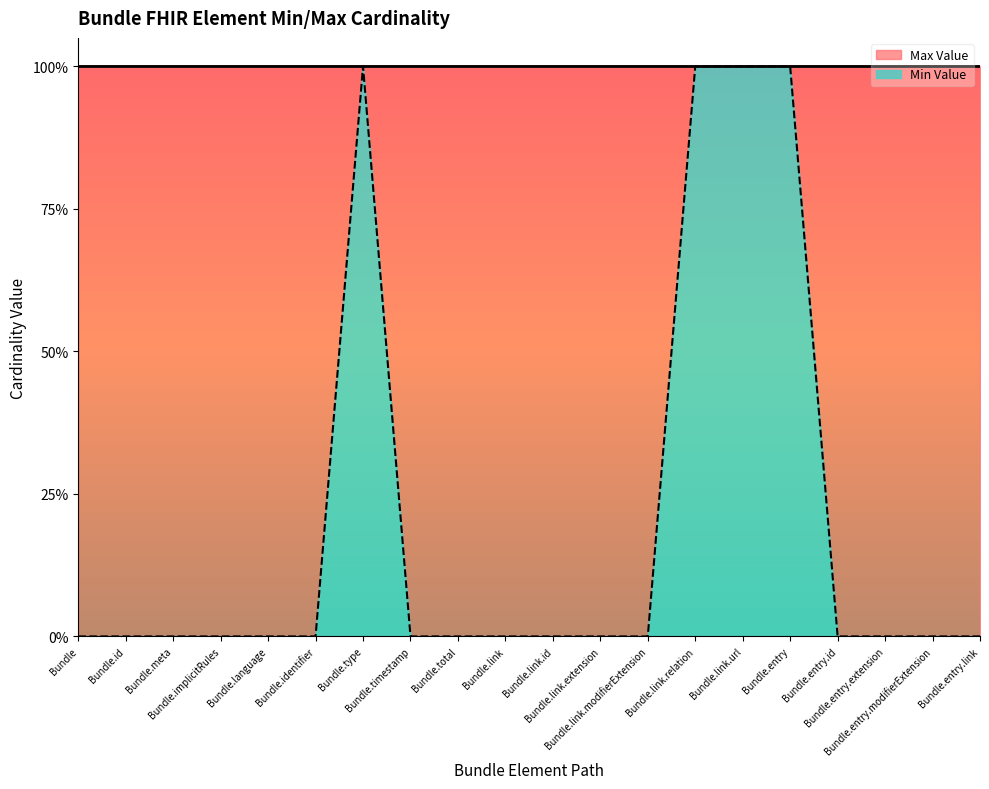

What is the label of the 1st point from the right?

Bundle.entry.link